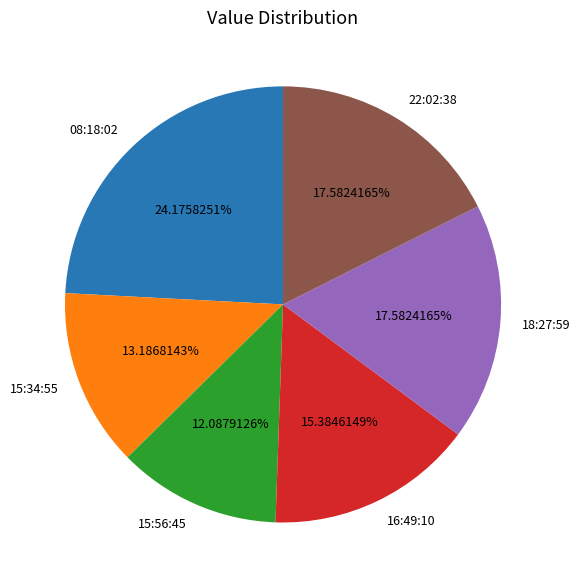

Is the sum of 15:34:55 and 18:27:59 greater than half?

No